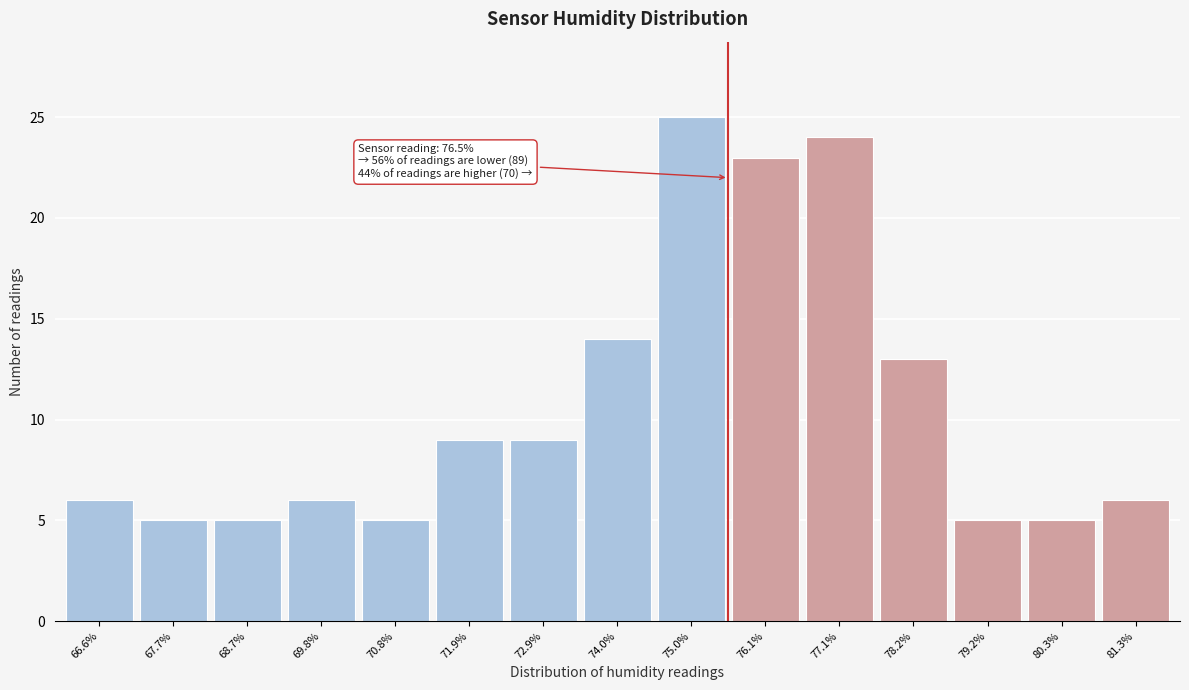

Reading left to right, what are all the values shown in this chart?

6	5	5	6	5	9	9	14	25	23	24	13	5	5	6